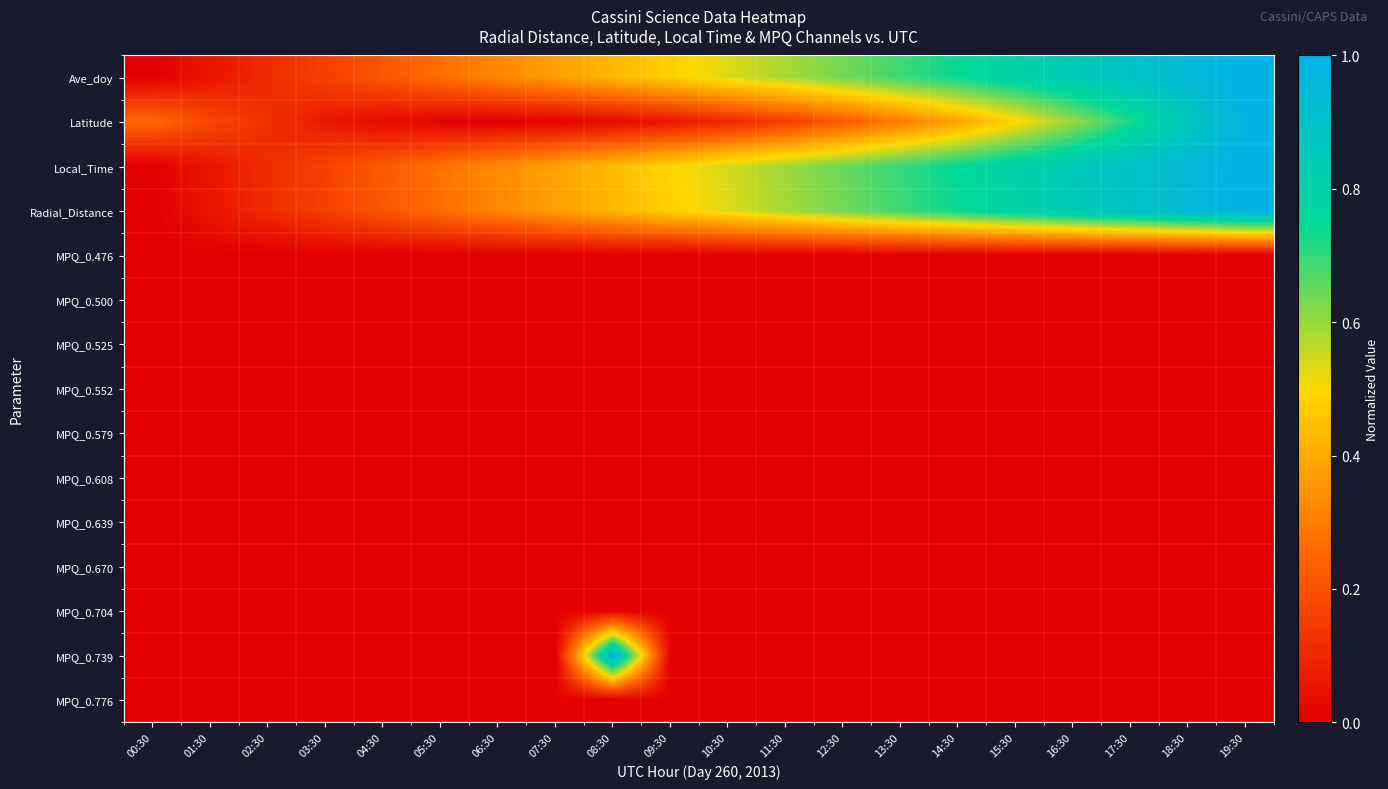

Reading right to left, what are all the values shown in this chart?

Ave_doy: 19:30=1.0	18:30=0.9	17:30=0.9	16:30=0.8	15:30=0.8	14:30=0.7	13:30=0.7	12:30=0.6	11:30=0.6	10:30=0.5	09:30=0.5	08:30=0.4	07:30=0.4	06:30=0.3	05:30=0.3	04:30=0.2	03:30=0.2	02:30=0.1	01:30=0.1	00:30=0.0
Latitude: 19:30=1.0	18:30=0.9	17:30=0.7	16:30=0.6	15:30=0.5	14:30=0.4	13:30=0.3	12:30=0.2	11:30=0.2	10:30=0.1	09:30=0.1	08:30=0.0	07:30=0.0	06:30=0.0	05:30=0.0	04:30=0.0	03:30=0.1	02:30=0.1	01:30=0.2	00:30=0.3
Local_Time: 19:30=1.0	18:30=1.0	17:30=0.9	16:30=0.9	15:30=0.8	14:30=0.8	13:30=0.7	12:30=0.6	11:30=0.6	10:30=0.5	09:30=0.5	08:30=0.4	07:30=0.4	06:30=0.3	05:30=0.3	04:30=0.2	03:30=0.2	02:30=0.1	01:30=0.1	00:30=0.0
Radial_Distance: 19:30=1.0	18:30=0.9	17:30=0.9	16:30=0.8	15:30=0.8	14:30=0.7	13:30=0.7	12:30=0.6	11:30=0.6	10:30=0.5	09:30=0.5	08:30=0.4	07:30=0.4	06:30=0.3	05:30=0.3	04:30=0.2	03:30=0.2	02:30=0.1	01:30=0.1	00:30=0.0
MPQ_0.476: 19:30=0.0	18:30=0.0	17:30=0.0	16:30=0.0	15:30=0.0	14:30=0.0	13:30=0.0	12:30=0.0	11:30=0.0	10:30=0.0	09:30=0.0	08:30=0.0	07:30=0.0	06:30=0.0	05:30=0.0	04:30=0.0	03:30=0.0	02:30=0.0	01:30=0.0	00:30=0.0
MPQ_0.500: 19:30=0.0	18:30=0.0	17:30=0.0	16:30=0.0	15:30=0.0	14:30=0.0	13:30=0.0	12:30=0.0	11:30=0.0	10:30=0.0	09:30=0.0	08:30=0.0	07:30=0.0	06:30=0.0	05:30=0.0	04:30=0.0	03:30=0.0	02:30=0.0	01:30=0.0	00:30=0.0
MPQ_0.525: 19:30=0.0	18:30=0.0	17:30=0.0	16:30=0.0	15:30=0.0	14:30=0.0	13:30=0.0	12:30=0.0	11:30=0.0	10:30=0.0	09:30=0.0	08:30=0.0	07:30=0.0	06:30=0.0	05:30=0.0	04:30=0.0	03:30=0.0	02:30=0.0	01:30=0.0	00:30=0.0
MPQ_0.552: 19:30=0.0	18:30=0.0	17:30=0.0	16:30=0.0	15:30=0.0	14:30=0.0	13:30=0.0	12:30=0.0	11:30=0.0	10:30=0.0	09:30=0.0	08:30=0.0	07:30=0.0	06:30=0.0	05:30=0.0	04:30=0.0	03:30=0.0	02:30=0.0	01:30=0.0	00:30=0.0
MPQ_0.579: 19:30=0.0	18:30=0.0	17:30=0.0	16:30=0.0	15:30=0.0	14:30=0.0	13:30=0.0	12:30=0.0	11:30=0.0	10:30=0.0	09:30=0.0	08:30=0.0	07:30=0.0	06:30=0.0	05:30=0.0	04:30=0.0	03:30=0.0	02:30=0.0	01:30=0.0	00:30=0.0
MPQ_0.608: 19:30=0.0	18:30=0.0	17:30=0.0	16:30=0.0	15:30=0.0	14:30=0.0	13:30=0.0	12:30=0.0	11:30=0.0	10:30=0.0	09:30=0.0	08:30=0.0	07:30=0.0	06:30=0.0	05:30=0.0	04:30=0.0	03:30=0.0	02:30=0.0	01:30=0.0	00:30=0.0
MPQ_0.639: 19:30=0.0	18:30=0.0	17:30=0.0	16:30=0.0	15:30=0.0	14:30=0.0	13:30=0.0	12:30=0.0	11:30=0.0	10:30=0.0	09:30=0.0	08:30=0.0	07:30=0.0	06:30=0.0	05:30=0.0	04:30=0.0	03:30=0.0	02:30=0.0	01:30=0.0	00:30=0.0
MPQ_0.670: 19:30=0.0	18:30=0.0	17:30=0.0	16:30=0.0	15:30=0.0	14:30=0.0	13:30=0.0	12:30=0.0	11:30=0.0	10:30=0.0	09:30=0.0	08:30=0.0	07:30=0.0	06:30=0.0	05:30=0.0	04:30=0.0	03:30=0.0	02:30=0.0	01:30=0.0	00:30=0.0
MPQ_0.704: 19:30=0.0	18:30=0.0	17:30=0.0	16:30=0.0	15:30=0.0	14:30=0.0	13:30=0.0	12:30=0.0	11:30=0.0	10:30=0.0	09:30=0.0	08:30=0.0	07:30=0.0	06:30=0.0	05:30=0.0	04:30=0.0	03:30=0.0	02:30=0.0	01:30=0.0	00:30=0.0
MPQ_0.739: 19:30=0.0	18:30=0.0	17:30=0.0	16:30=0.0	15:30=0.0	14:30=0.0	13:30=0.0	12:30=0.0	11:30=0.0	10:30=0.0	09:30=0.0	08:30=1.0	07:30=0.0	06:30=0.0	05:30=0.0	04:30=0.0	03:30=0.0	02:30=0.0	01:30=0.0	00:30=0.0
MPQ_0.776: 19:30=0.0	18:30=0.0	17:30=0.0	16:30=0.0	15:30=0.0	14:30=0.0	13:30=0.0	12:30=0.0	11:30=0.0	10:30=0.0	09:30=0.0	08:30=0.0	07:30=0.0	06:30=0.0	05:30=0.0	04:30=0.0	03:30=0.0	02:30=0.0	01:30=0.0	00:30=0.0